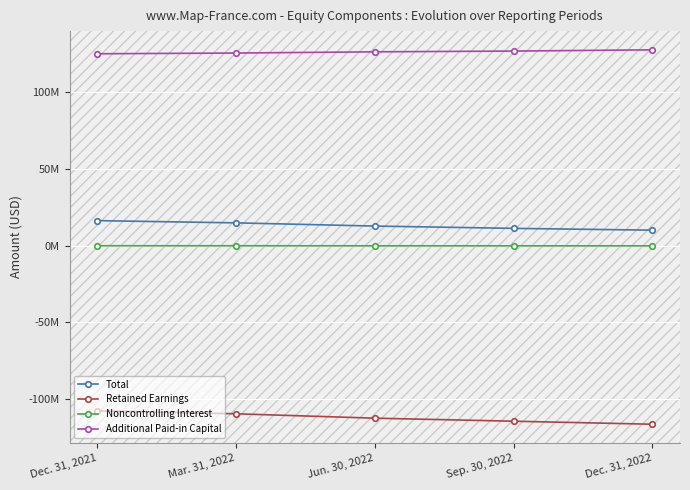

What are all the series names shown in the legend?

Total, Retained Earnings, Noncontrolling Interest, Additional Paid-in Capital